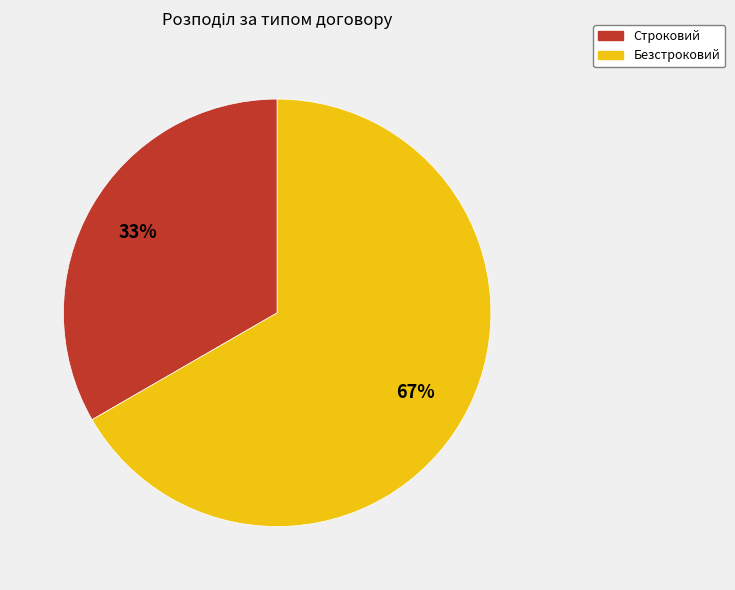

To the nearest percent, what is the combined percentage of Строковий and Безстроковий?

100%